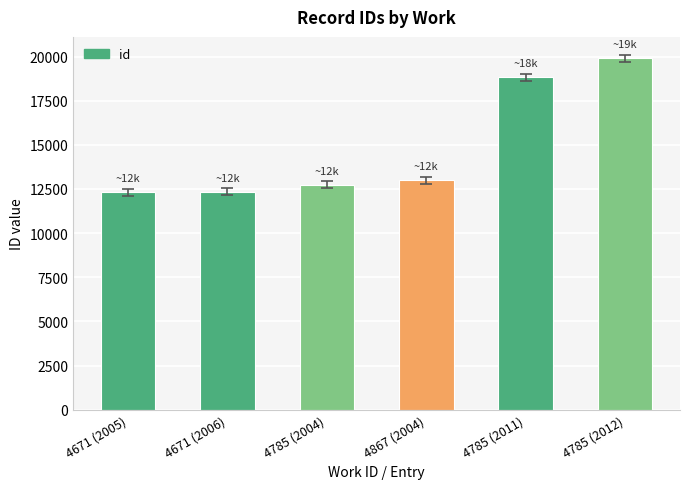

What is the ratio of the value at 4785 (2004) to the value at 4671 (2005)?

1.0